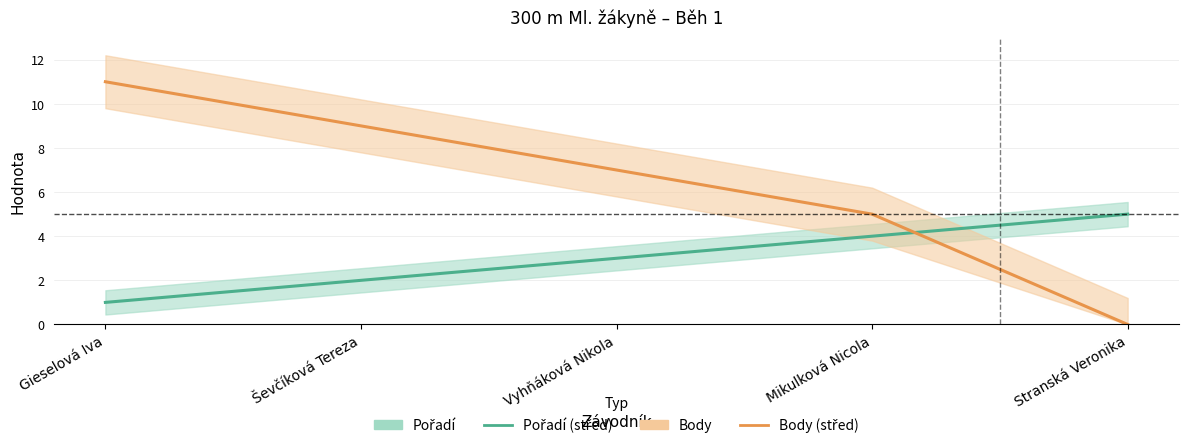

List the labels in order of Body value, largest first.

Gieselová Iva, Ševčíková Tereza, Vyhňáková Nikola, Mikulková Nicola, Stranská Veronika